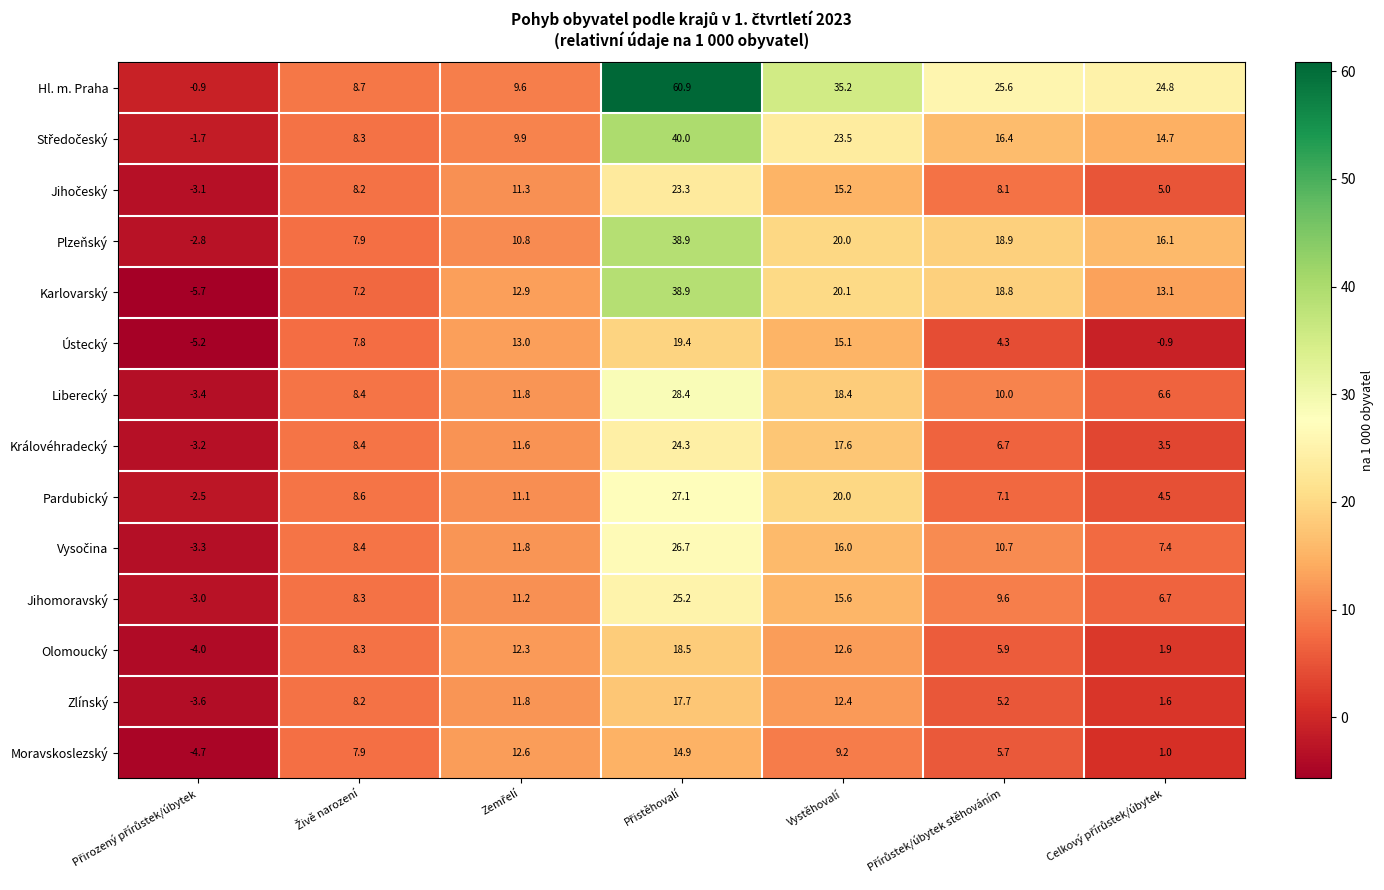

What is the difference between the maximum and minimum values in the Jihomoravský series?

28.2